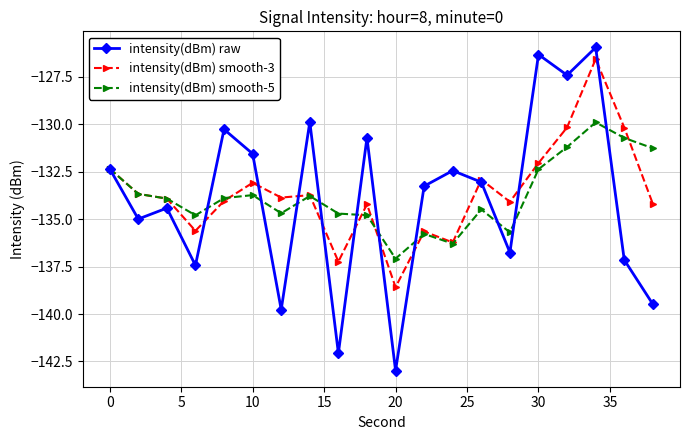

What is the value of the intensity(dBm) smooth-5 point at the 8th from the left?

-133.8